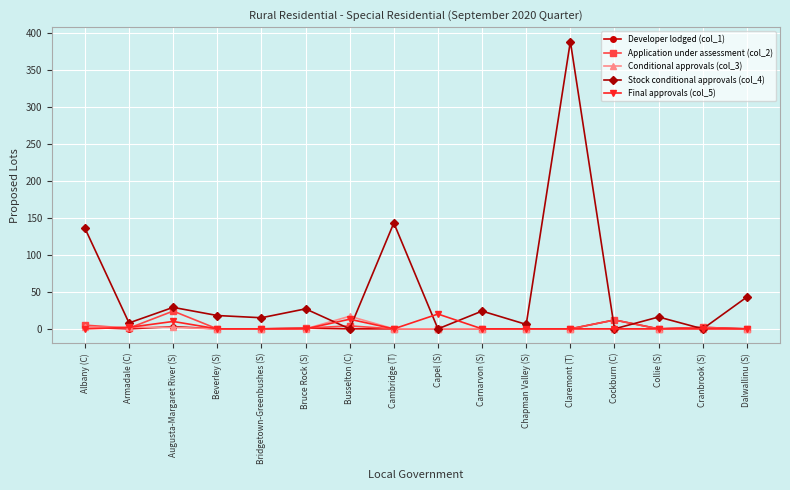

True or false: Application under assessment (col_2) has a value of 0 at Chapman Valley (S).

True